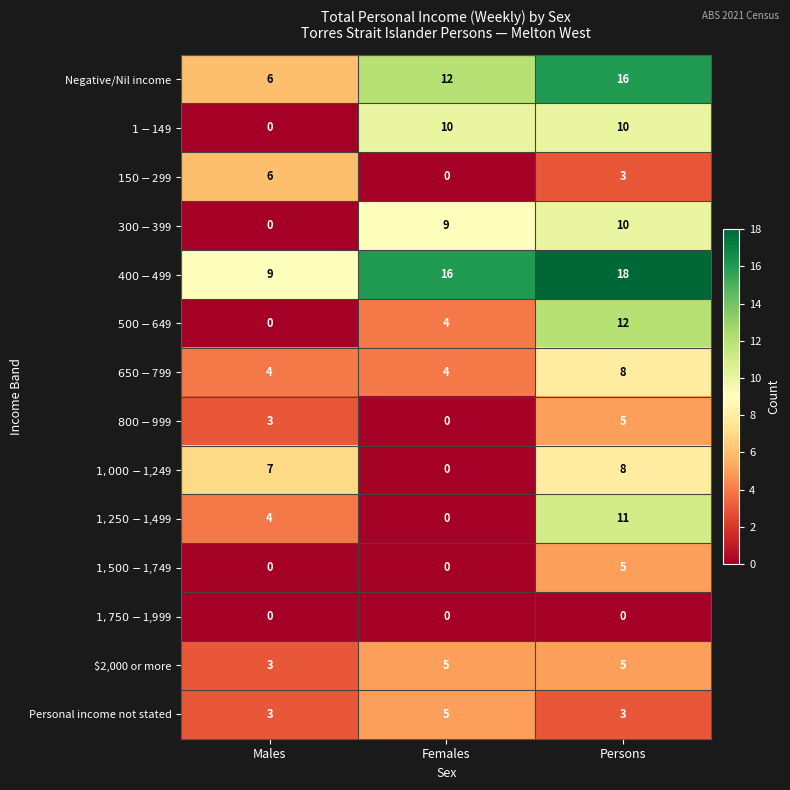

How many categories are shown in the chart?

3